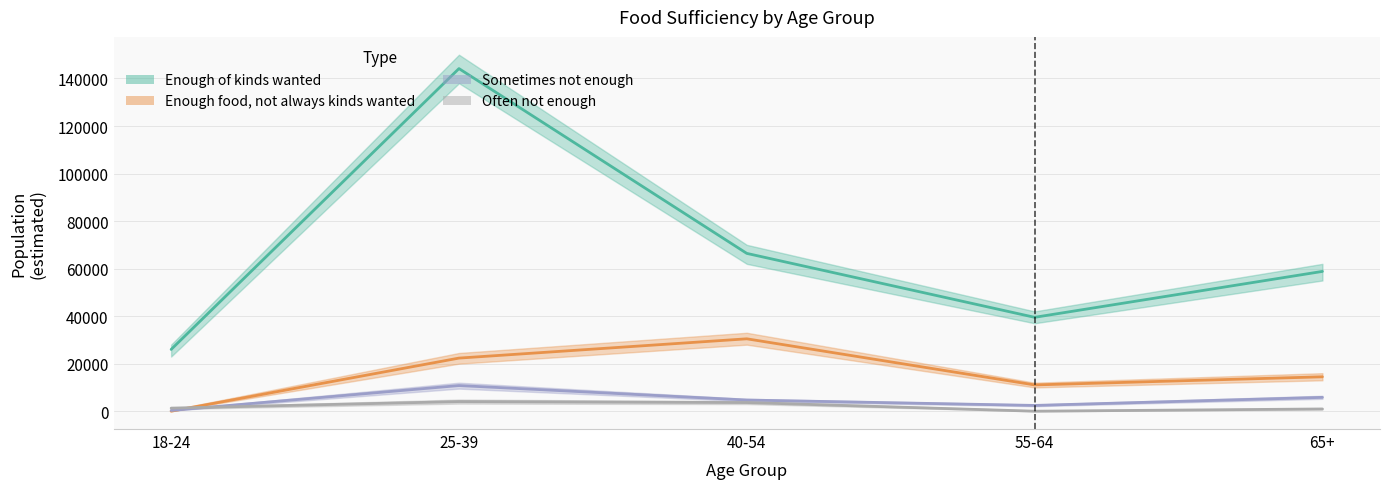

What is the difference between the maximum and second lowest values in the Sometimes not enough to eat series?

8362